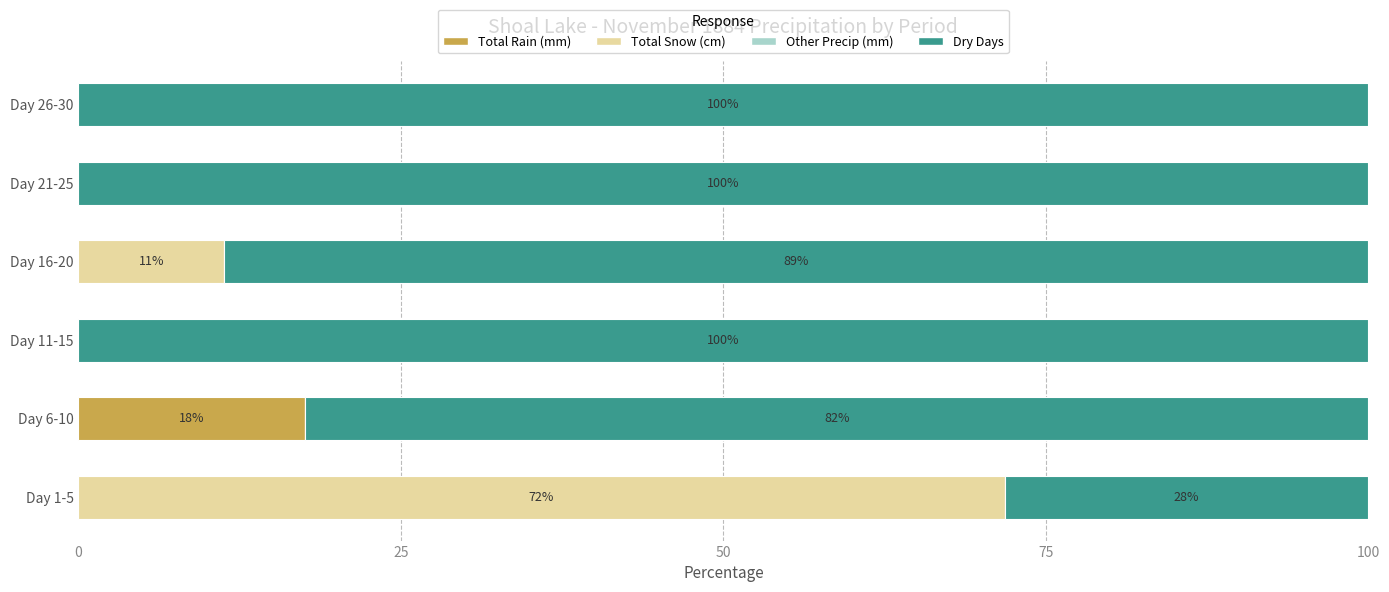

How many data points in Total Rain (mm) are above 0?

1